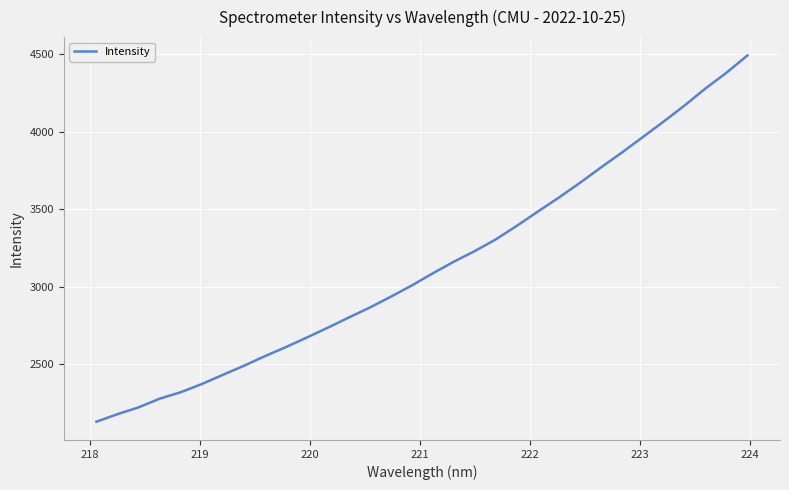

What is the minimum value shown in the chart?

2127.8